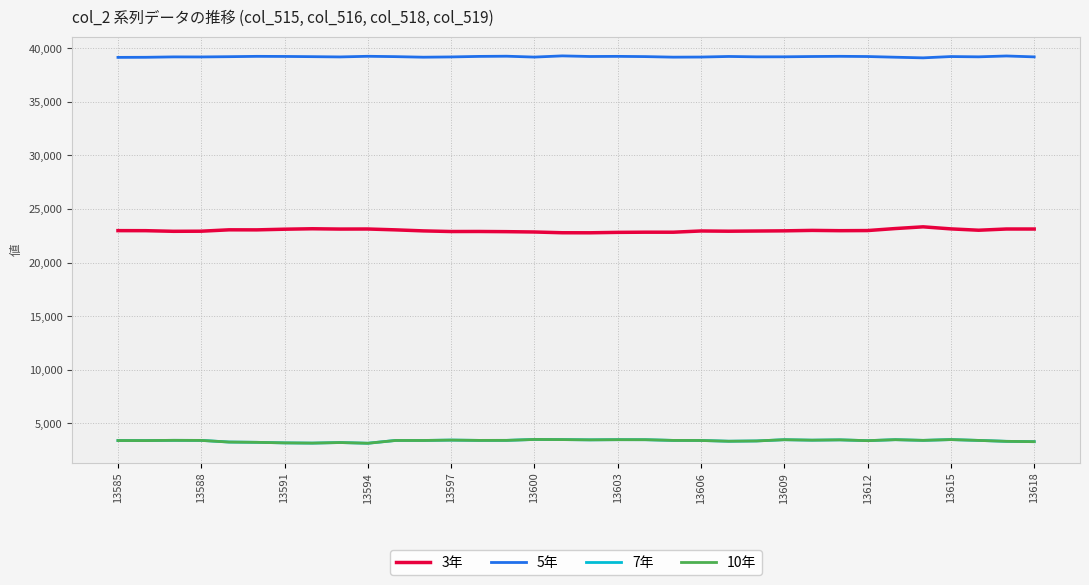

What is the greatest value displayed?

39297